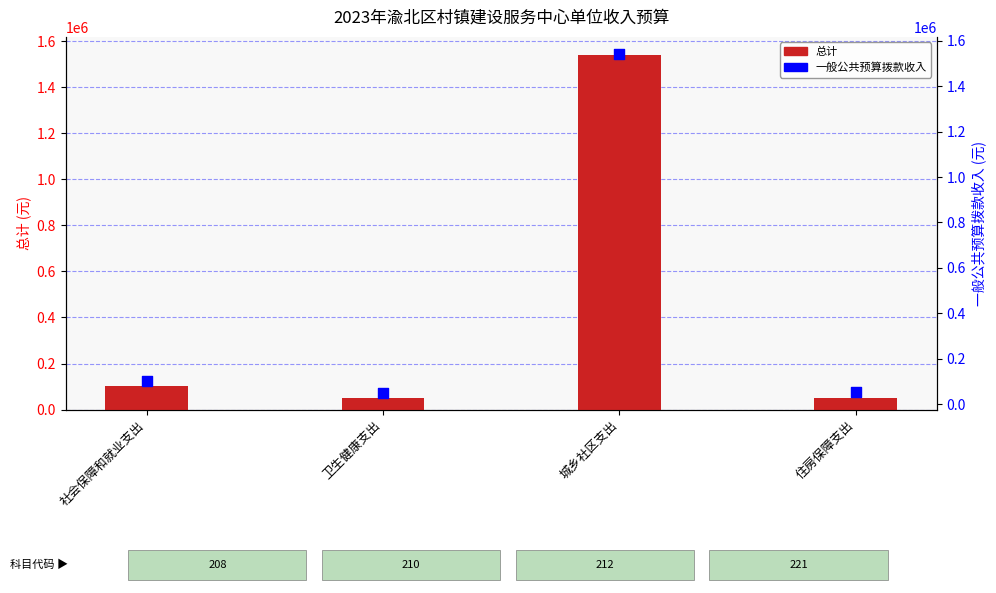

Which series reaches the minimum Y coordinate?

总计